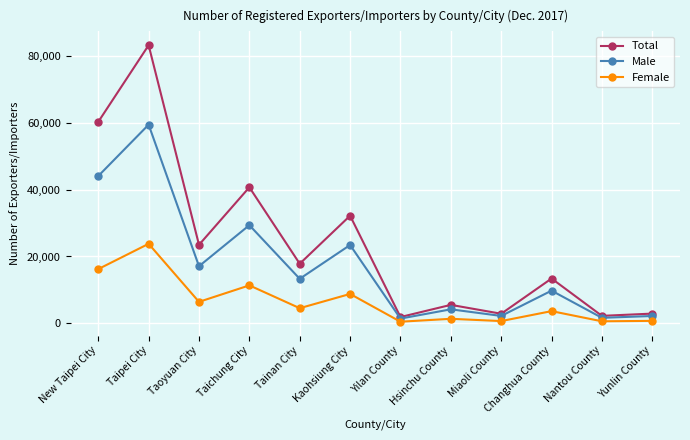

What is the spread (max minus min) of values at New Taipei City?

44097